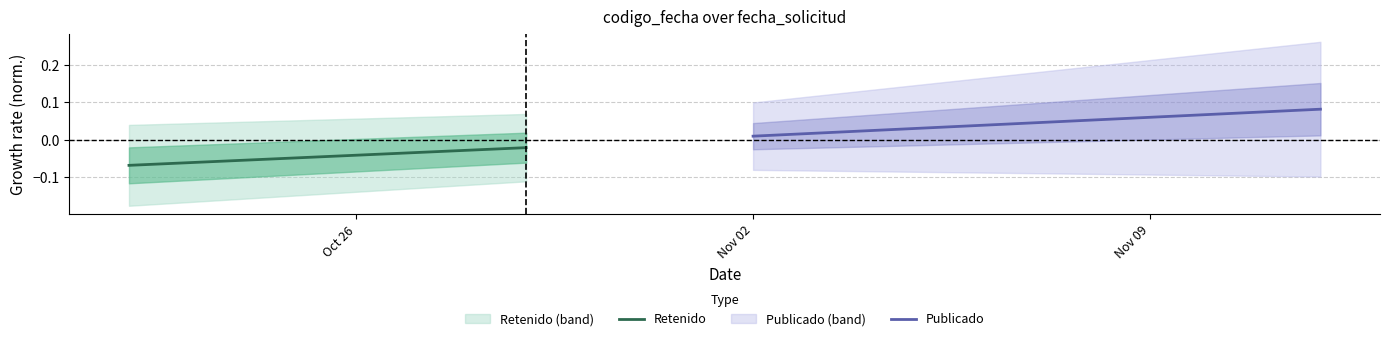

Reading left to right, list all the values displayed in this chart.

Retenido: -0.1	-0.0
Publicado: 0.0	0.1